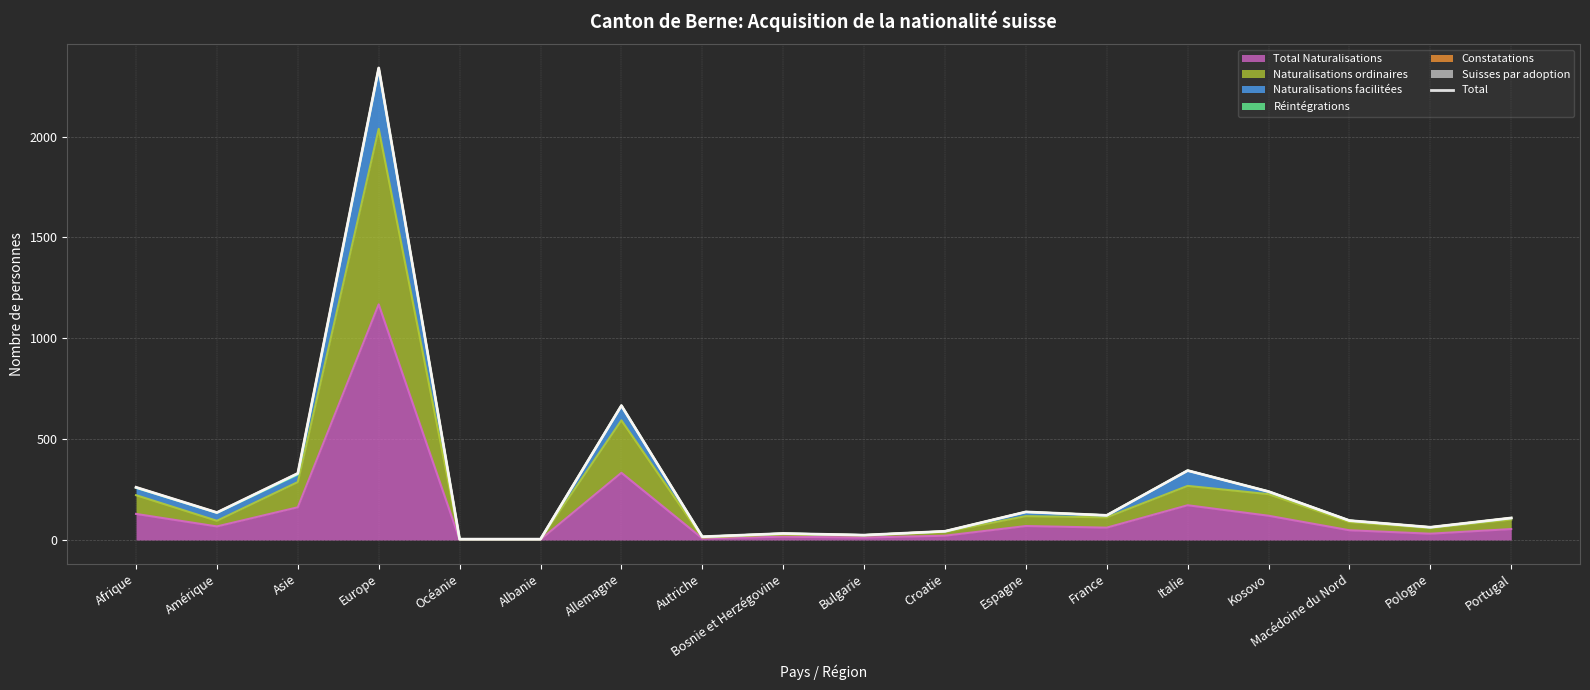

How many interior local peaks (higher than both neighbors) does the data have?

5